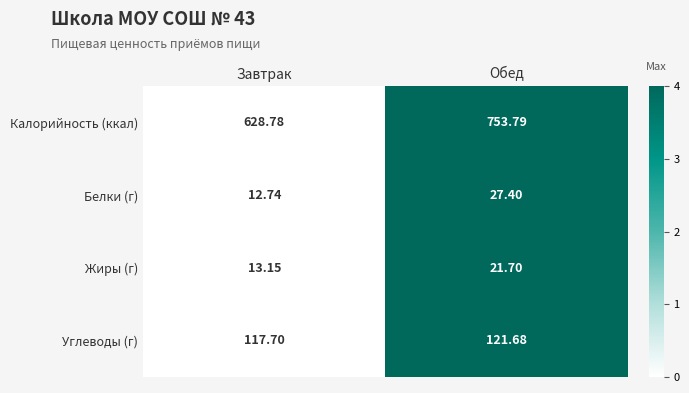

Which series has the widest spread of values?

Калорийность (ккал)